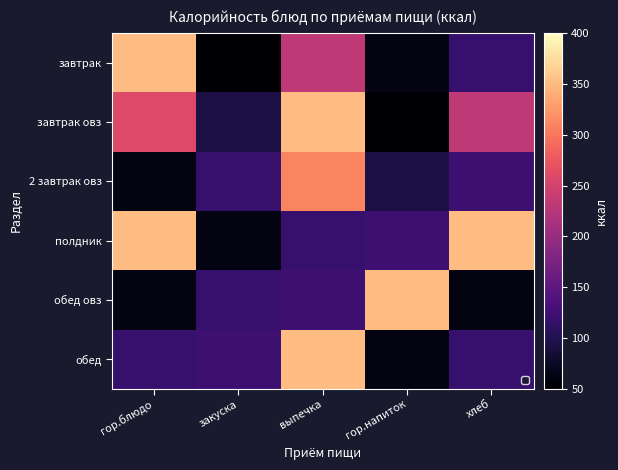

Between гор.блюдо and хлеб, which series saw the biggest shift?

завтрак